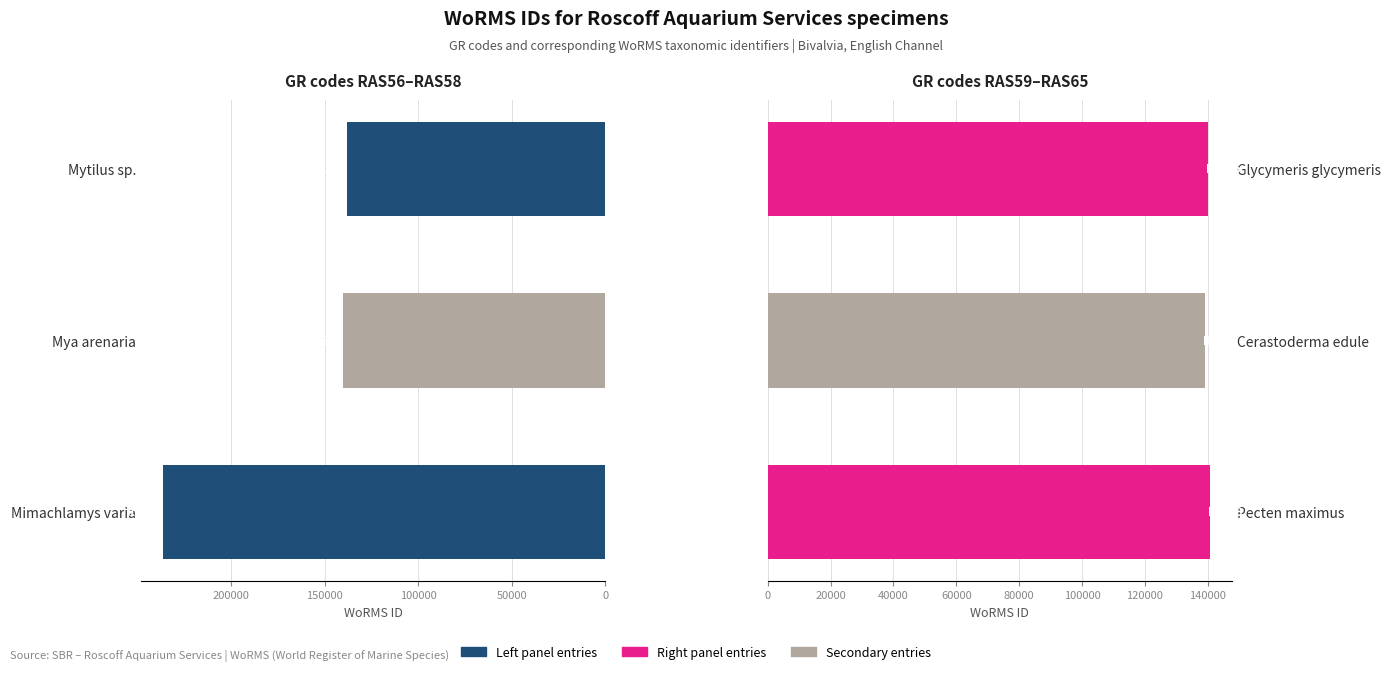

How many groups of bars are there?

3